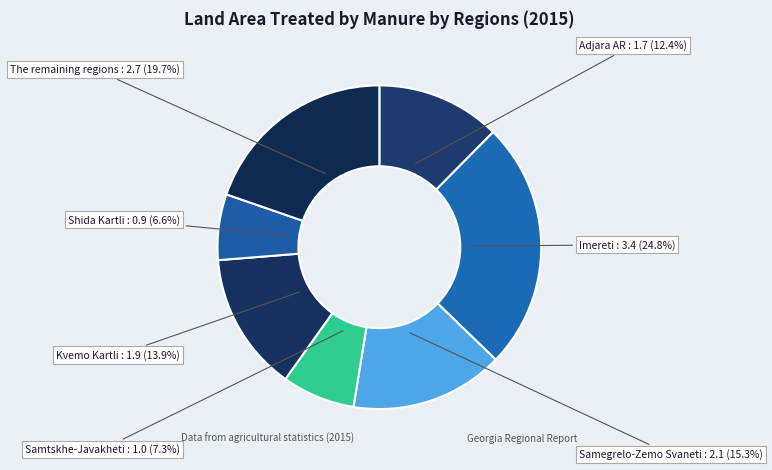

The Samegrelo-Zemo Svaneti slice represents 15% of the pie. True or false?

True